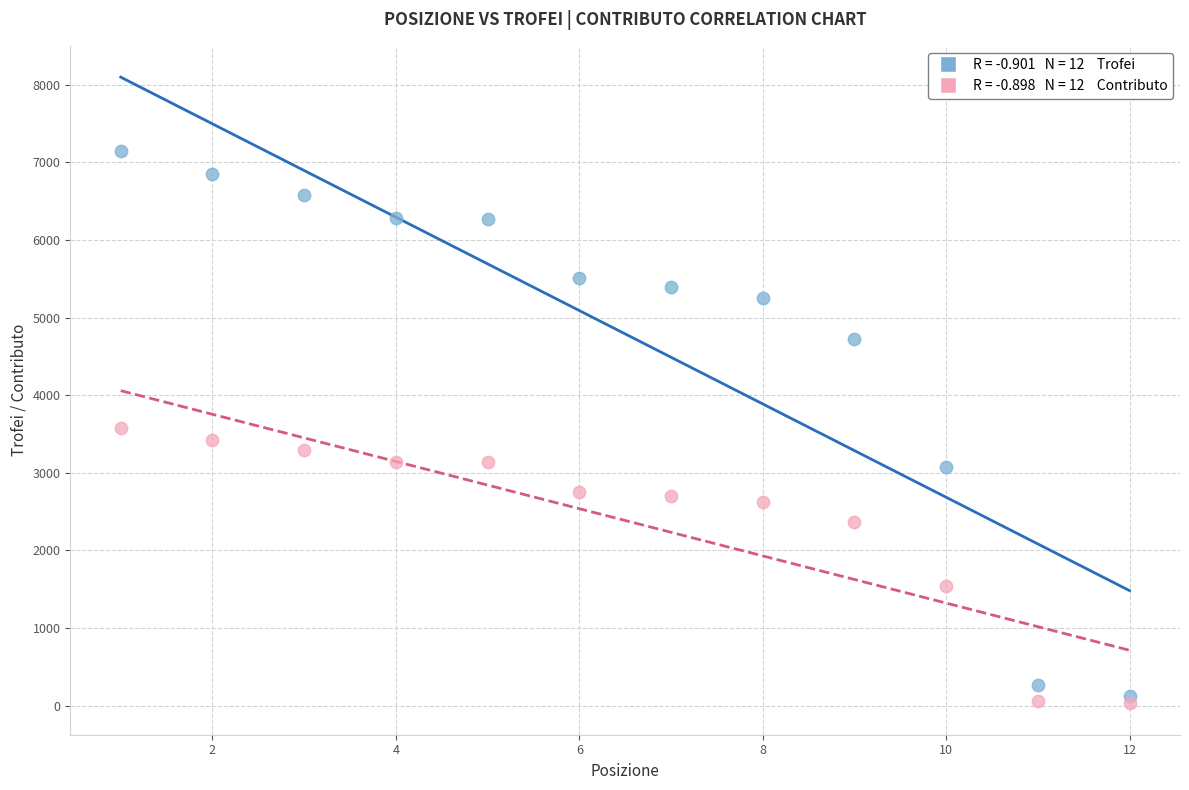

Across all data points, what is the range of X values (max minus min)?

11